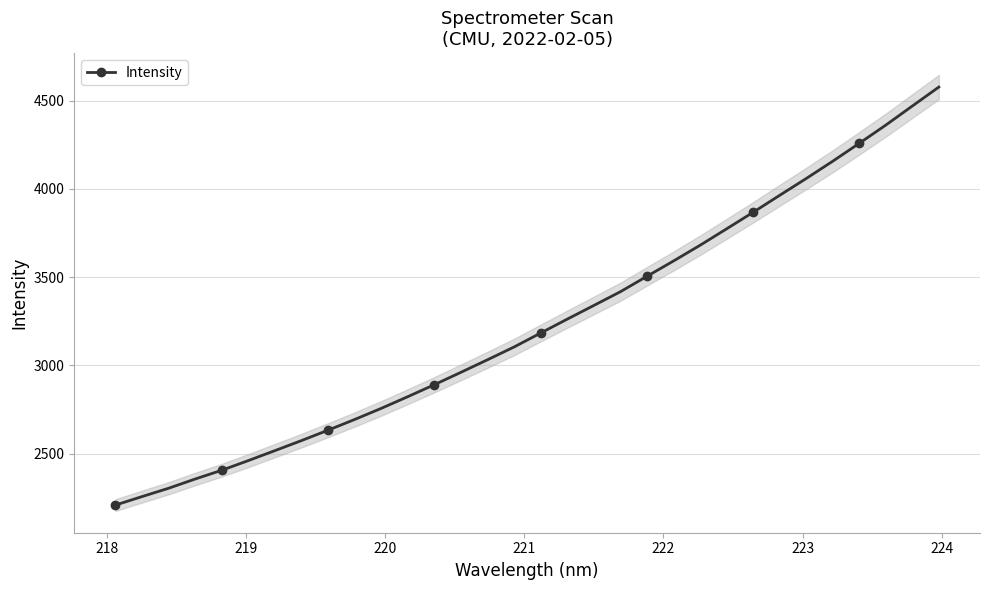

What is the maximum value for Intensity?

4576.8